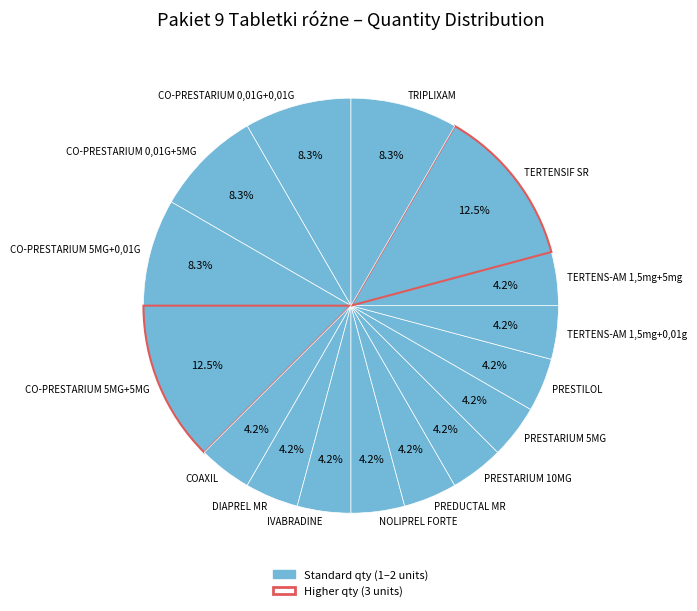

How many slices are in this pie chart?

16